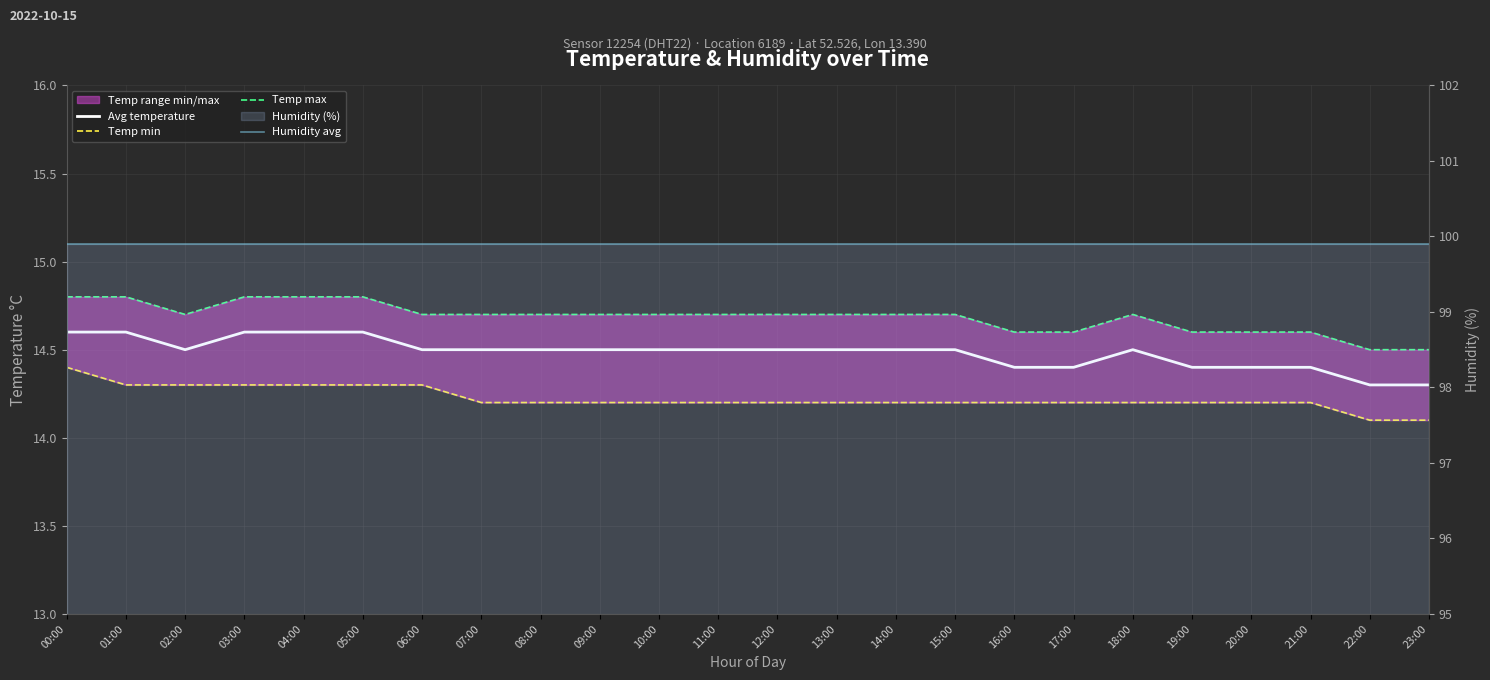

At 06:00, list the series in order from smallest to largest.

Temp min, Avg temperature, Temp max, Humidity avg